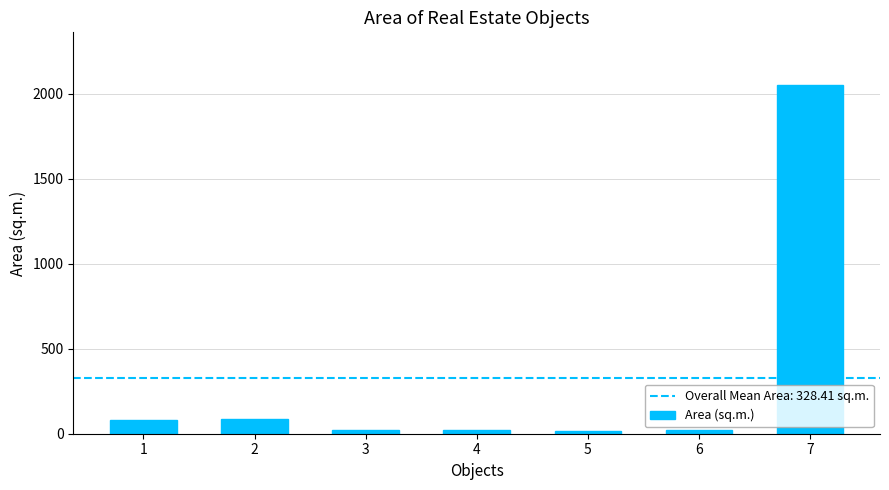

What is the maximum value shown in the chart?

2052.8